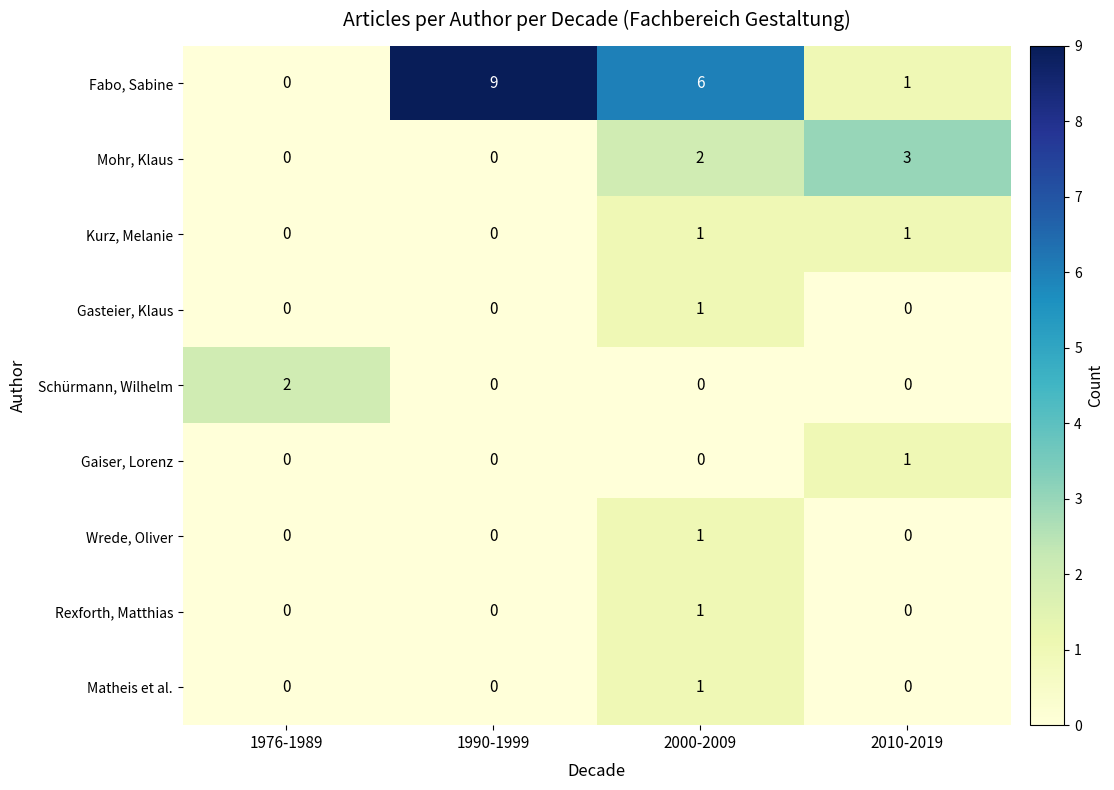

How many Fabo, Sabine values are between 1 and 9?

3